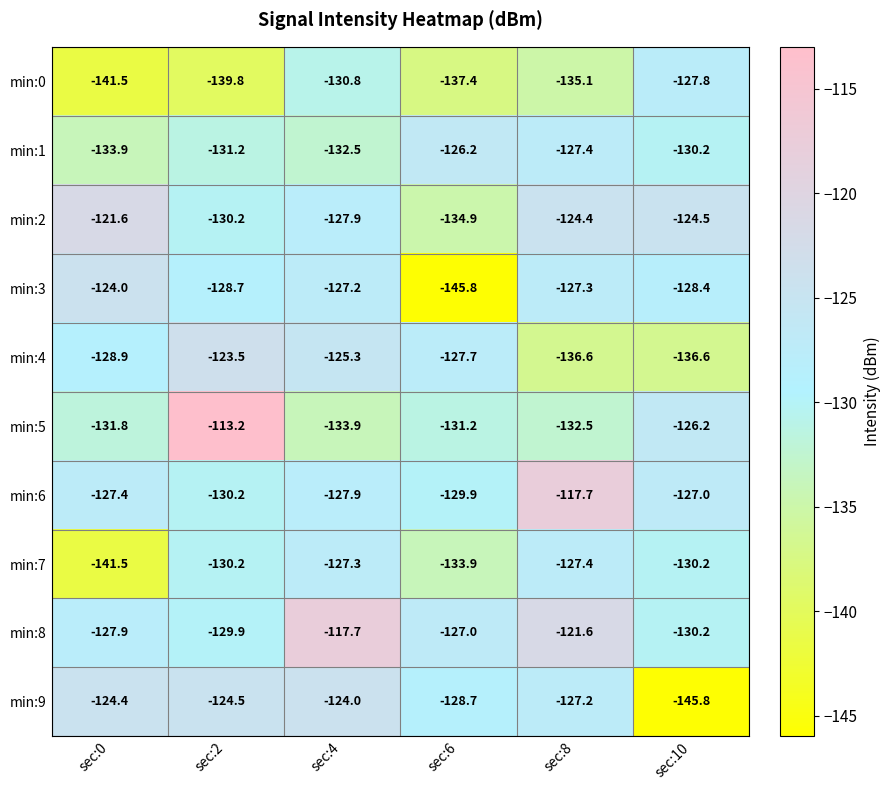

Rank the categories by min:5 value from lowest to highest.

sec:4, sec:8, sec:0, sec:6, sec:10, sec:2